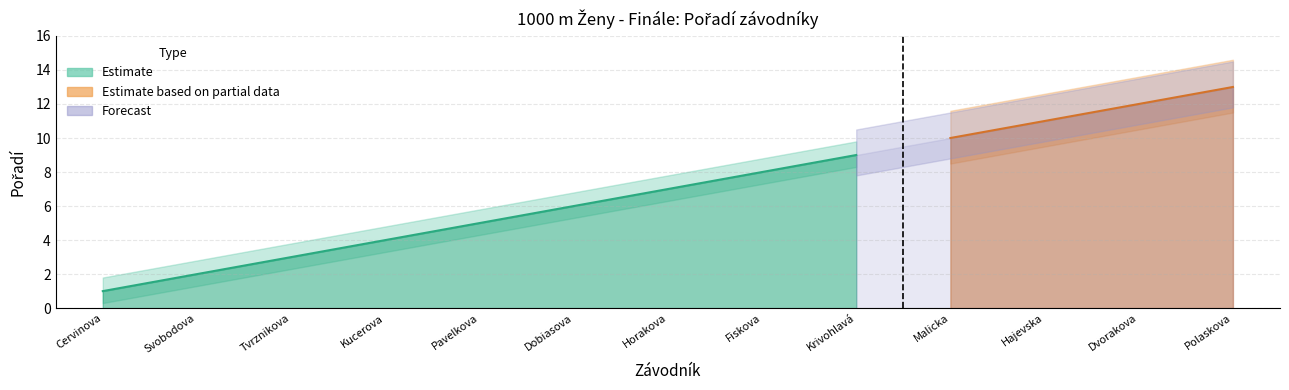

Rank the series by their maximum value, from highest to lowest.

Estimate_upper, Estimate, Estimate_lower